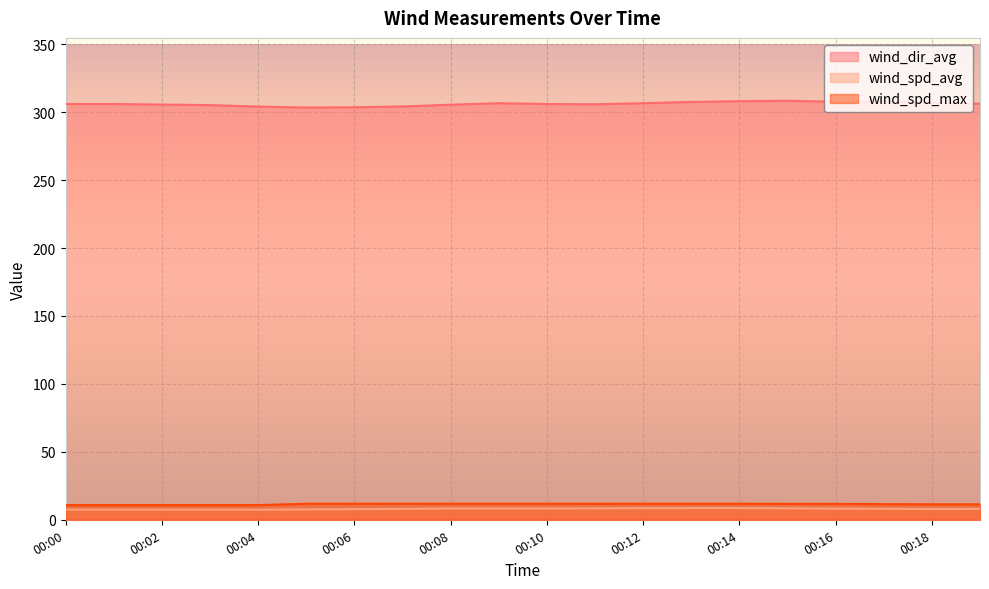

True or false: wind_spd_avg and wind_spd_max cross at least once.

False